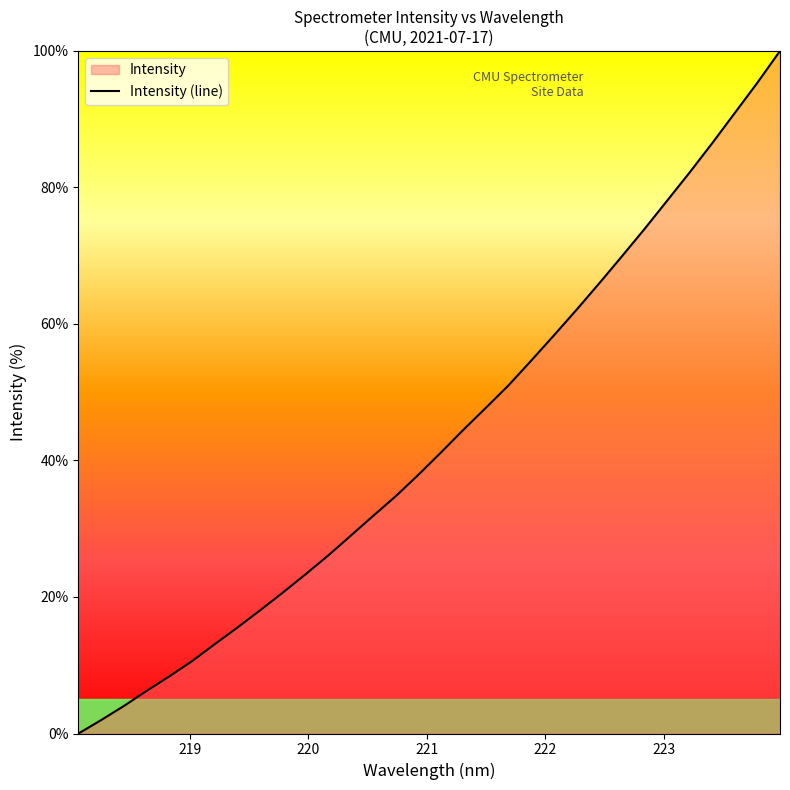

Does the chart display data point markers on the line(s)?

No